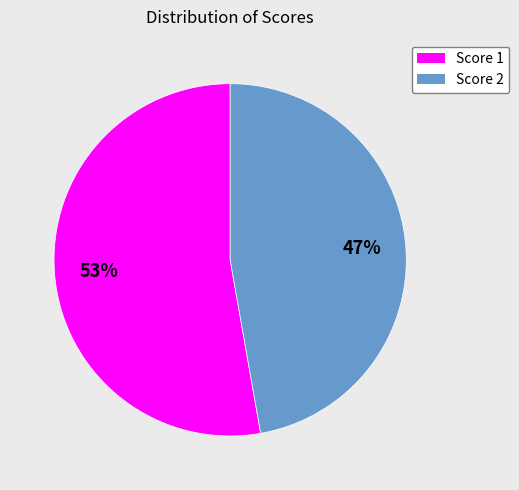

To the nearest percent, what percentage of the pie is Score 1?

53%